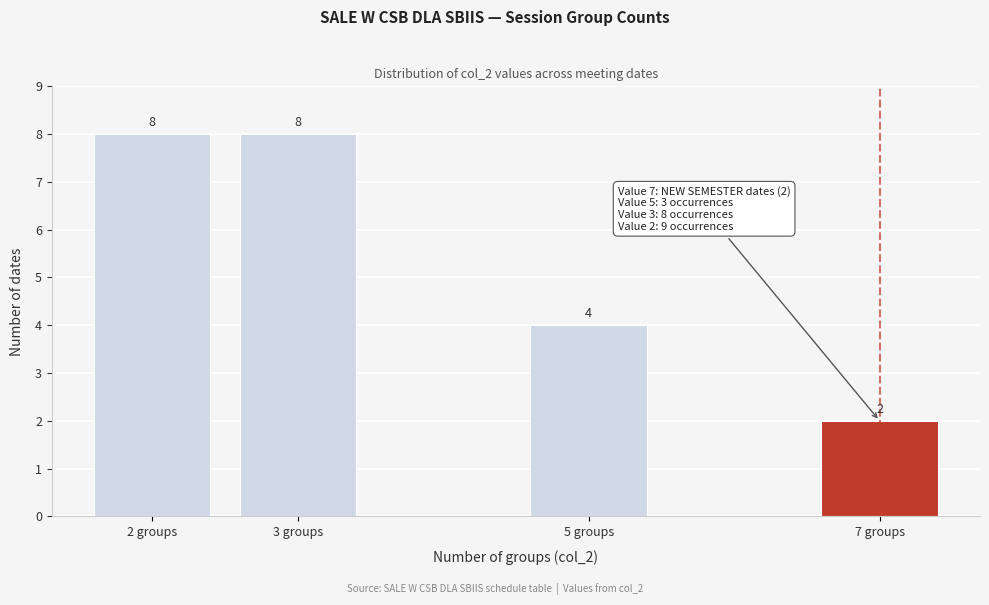

Reading left to right, what are all the values shown in this chart?

2 groups=8	3 groups=8	5 groups=4	7 groups=2